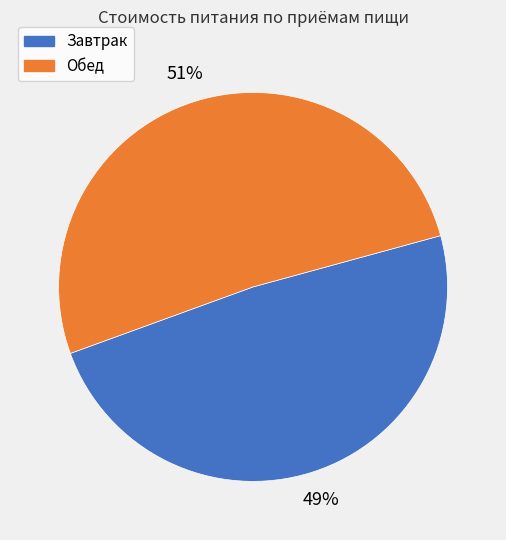

What is the smallest slice in the pie chart?

Завтрак